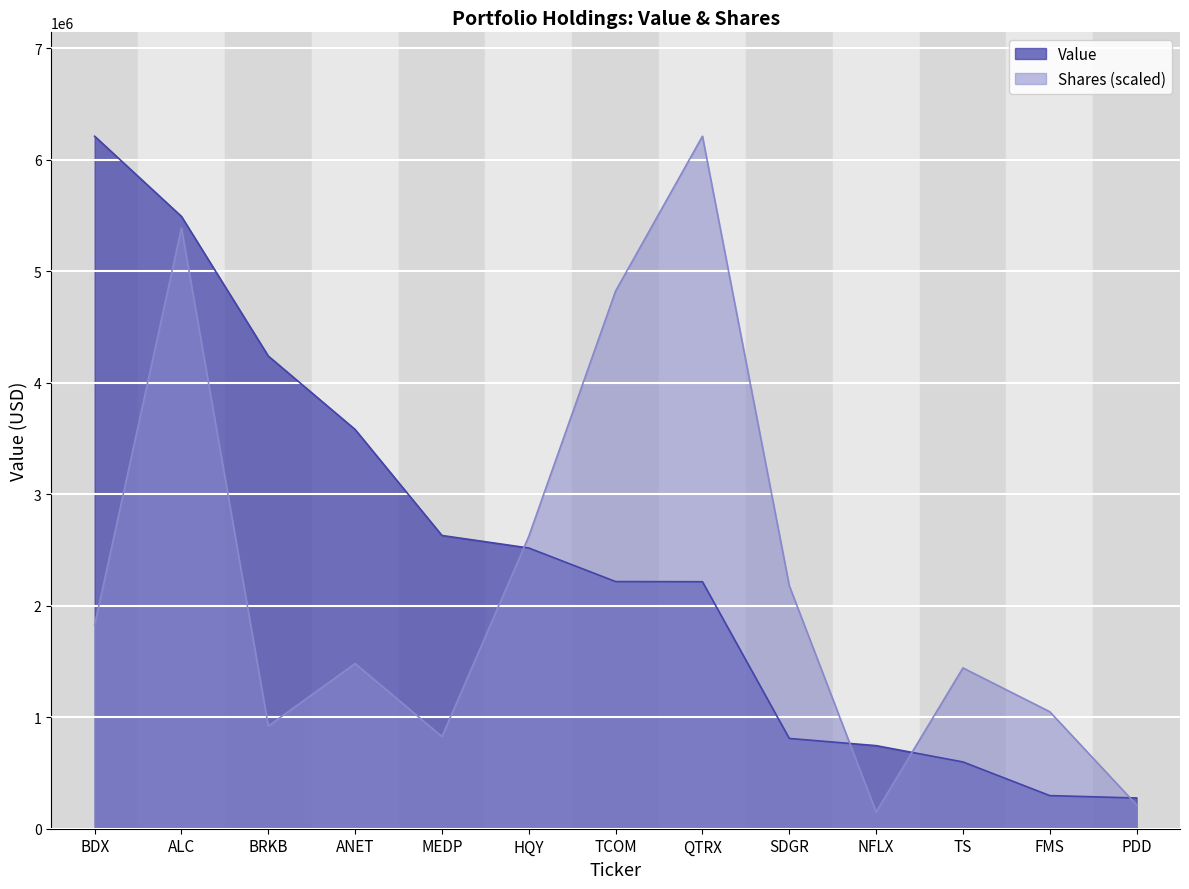

What is the total value across all series at MEDP?

3455894.2